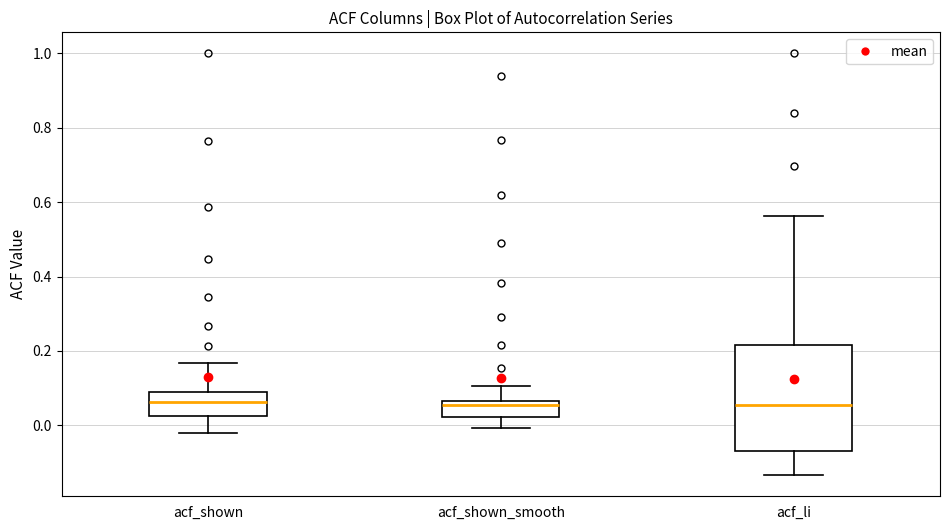

Reading left to right, read every box against the y-axis: the position of its median line, the range the box covers, and the ends of its whiskers. The values are not printed on the chart, so give them approximately, as read against the axis.

acf_shown: median 0.06, box 0.02 to 0.08, whiskers -0.02 to 0.16
acf_shown_smooth: median 0.06 (just below the box's upper edge), box 0.02 to 0.06, whiskers 0.00 to 0.10
acf_li: median 0.06, box -0.06 to 0.22, whiskers -0.14 to 0.56